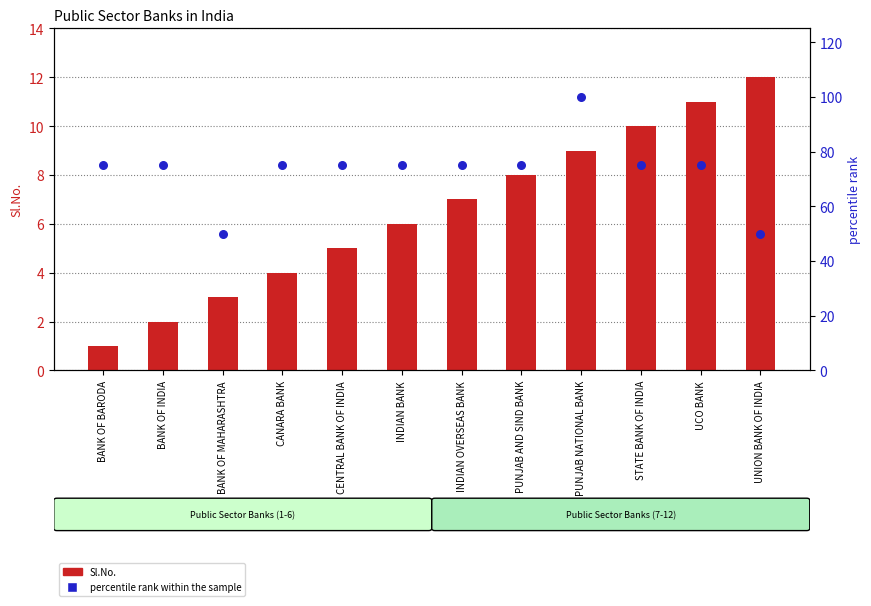

What are all the series names shown in the legend?

Sl.No., percentile rank within the sample